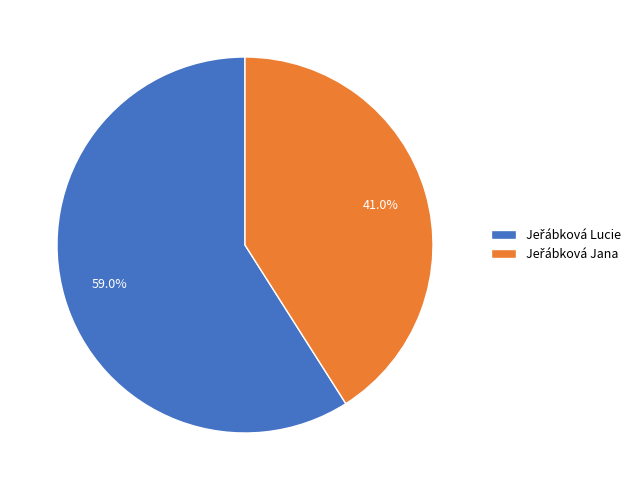

Does any single category account for the majority?

Yes